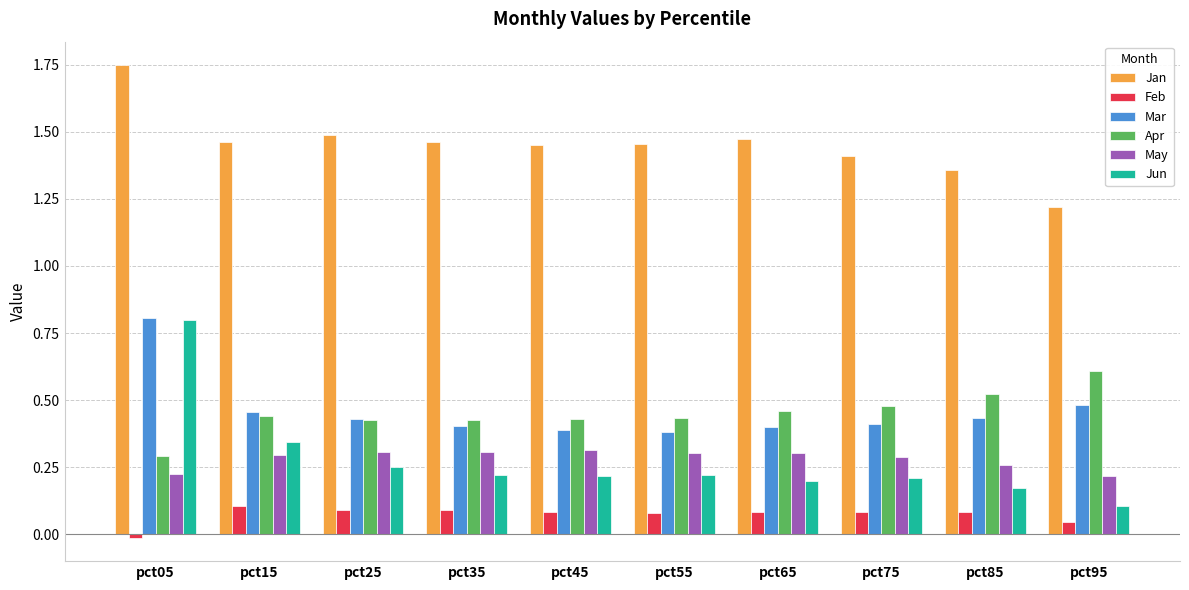

Which series has the largest range (max minus min)?

Jun